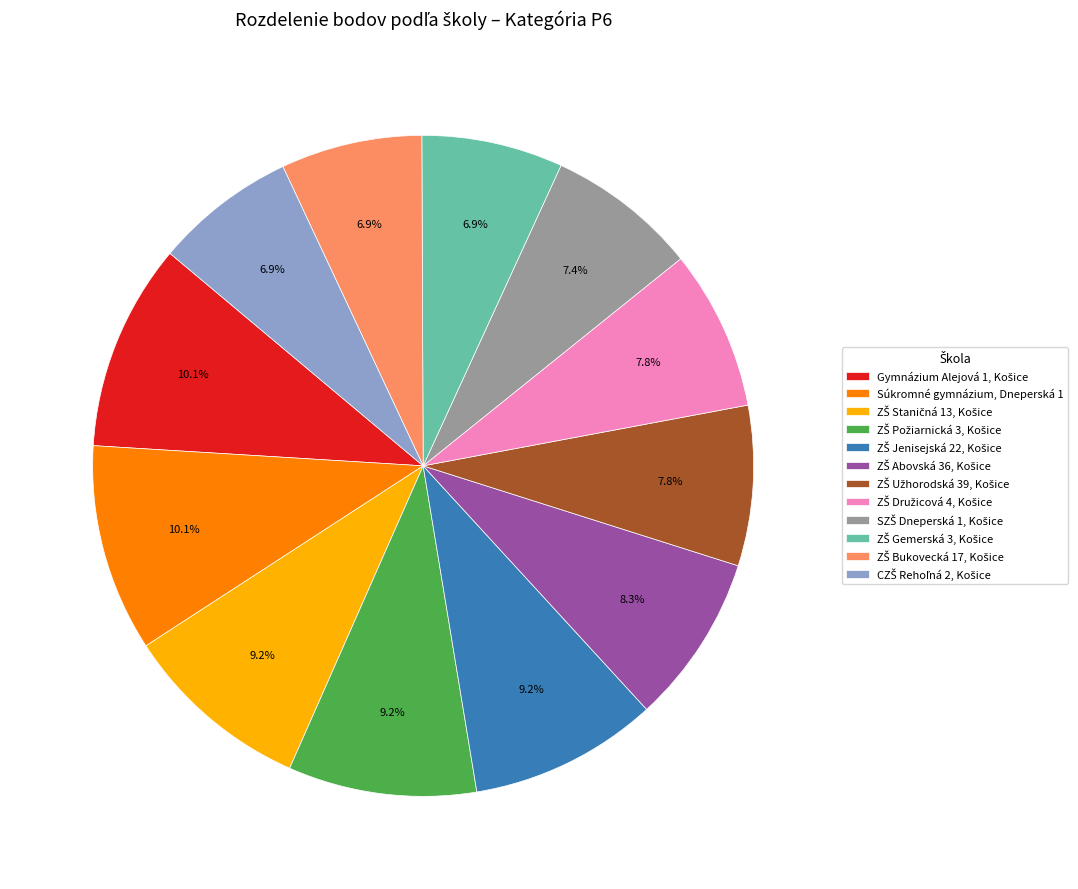

How many slices are in this pie chart?

12